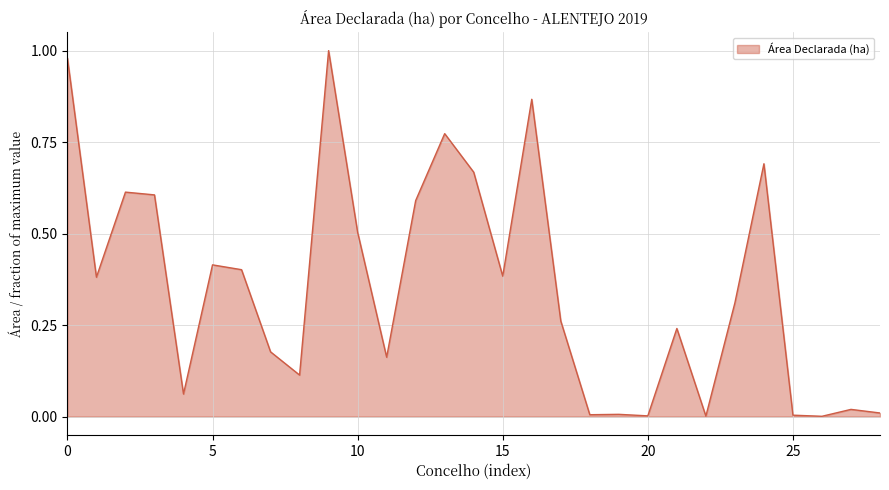

Rank the categories by value from highest to lowest.

BEJA, ALCACER DO SAL, SERPA, MERTOLA, CORUCHE, MOURA, ODEMIRA, SANTIAGO DO CACEM, FERREIRA DO ALENTEJO, CASTRO VERDE, ALJUSTREL, ALMODOVAR, OURIQUE, GRANDOLA, CHAMUSCA, VIDIGUEIRA, BENAVENTE, ALVITO, CUBA, BARRANCOS, SINES, SALVATERRA DE MAGOS, SANTAREM, ALPIARCA, ALMEIRIM, GOLEGA, AZAMBUJA, CARTAXO, RIO MAIOR